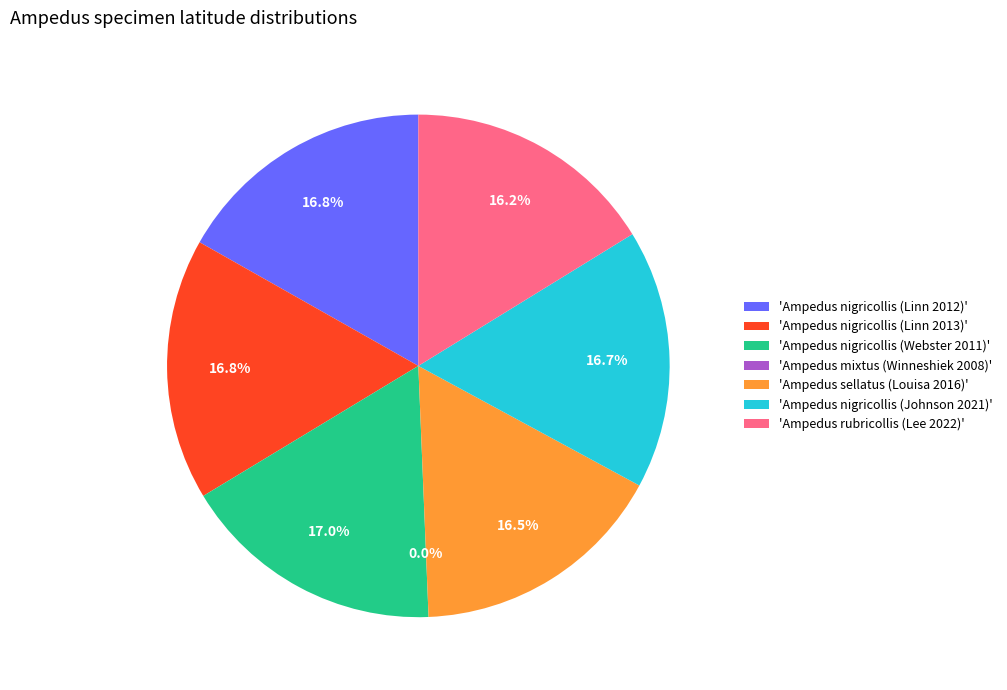

To the nearest percent, what is the average slice percentage?

14%